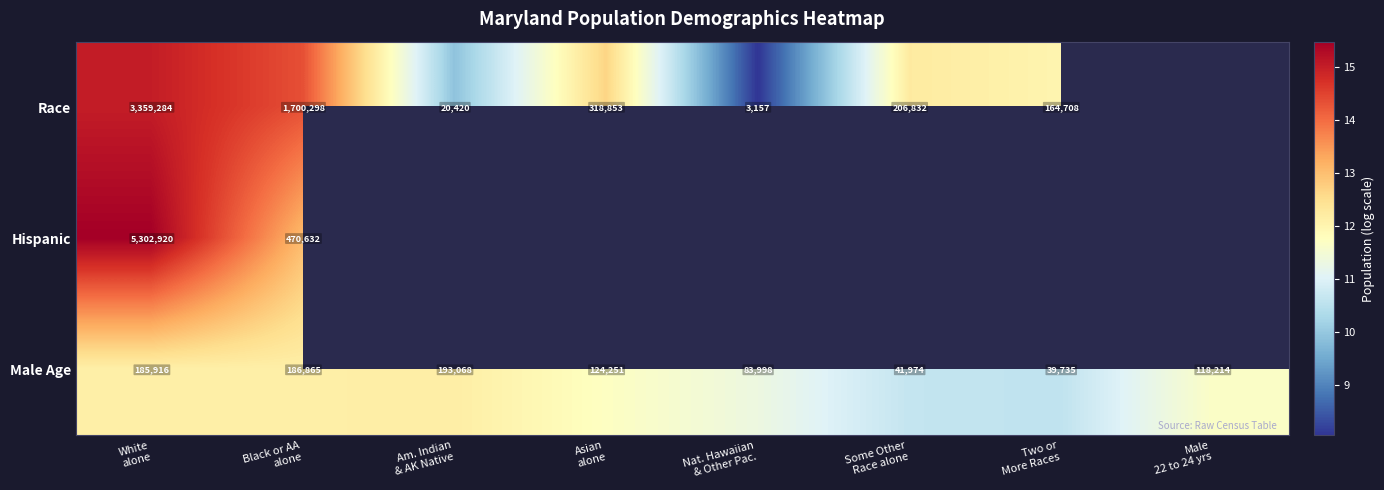

Which has a higher value, Black or AA
alone or White
alone?

White
alone